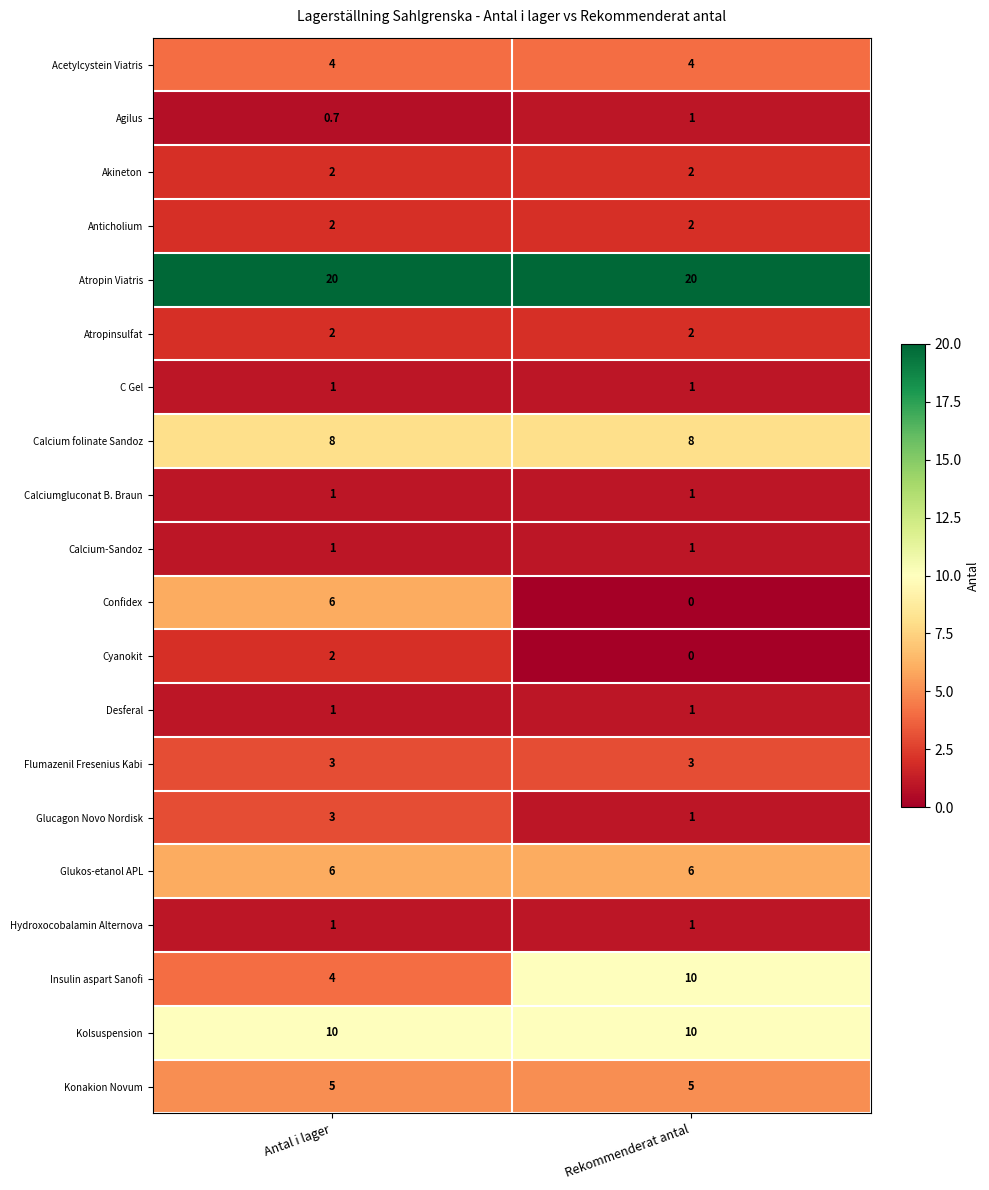

At which category does the chart reach its minimum across all series?

Rekommenderat antal